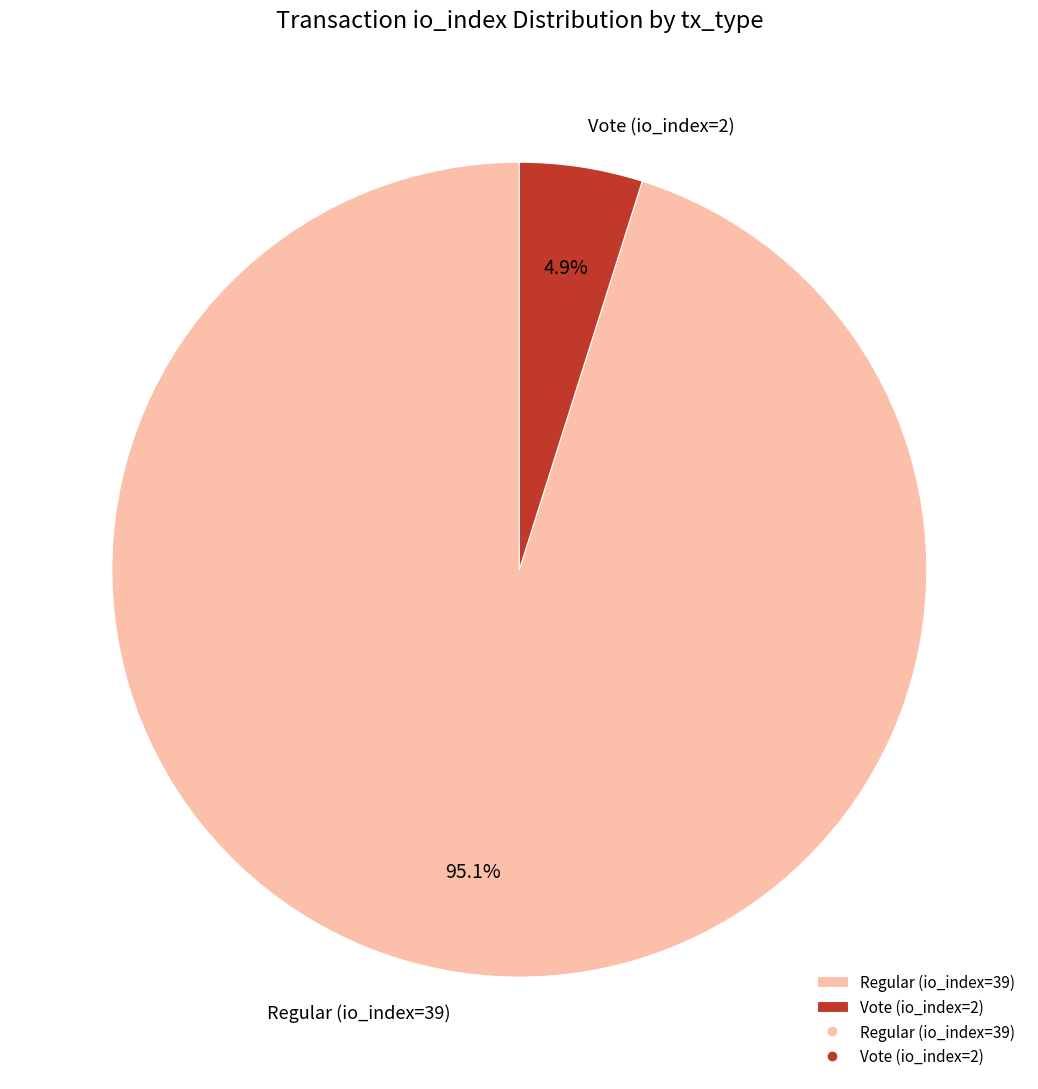

To the nearest percent, what percentage of the pie is Vote (io_index=2)?

5%